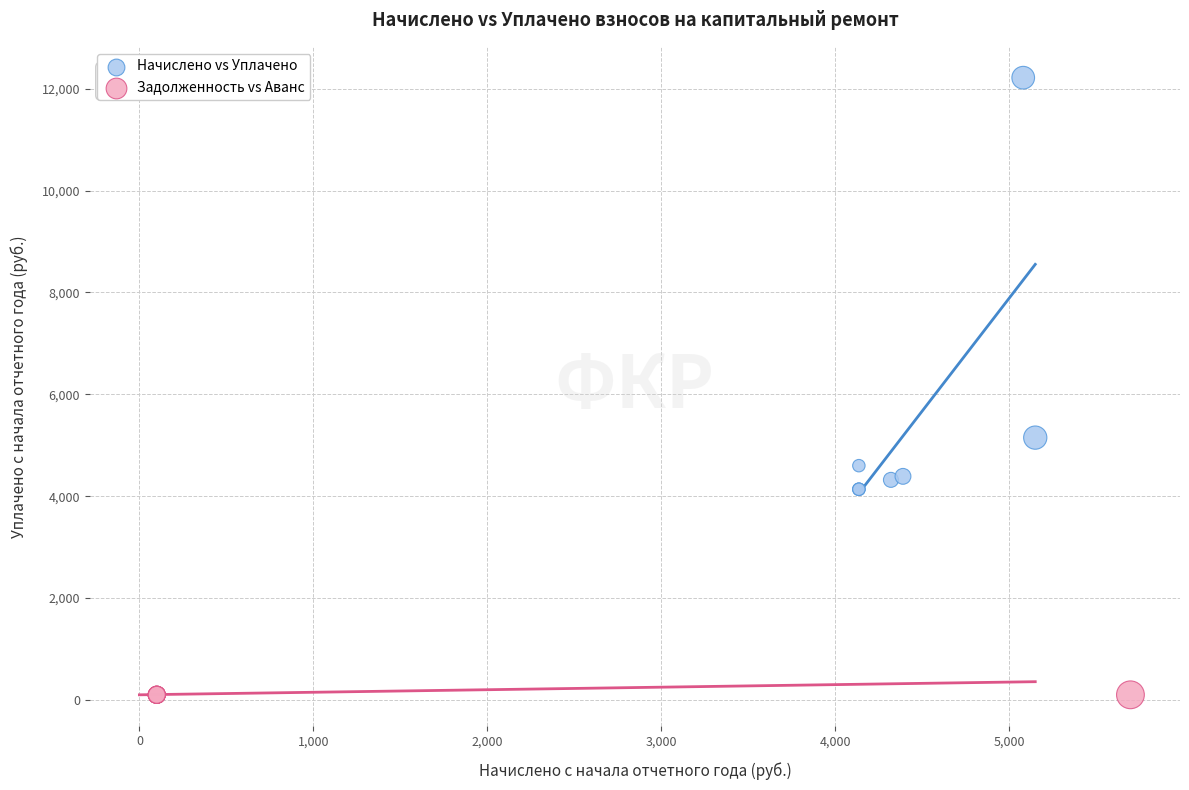

Which series reaches the minimum Y coordinate?

Задолженность vs Аванс